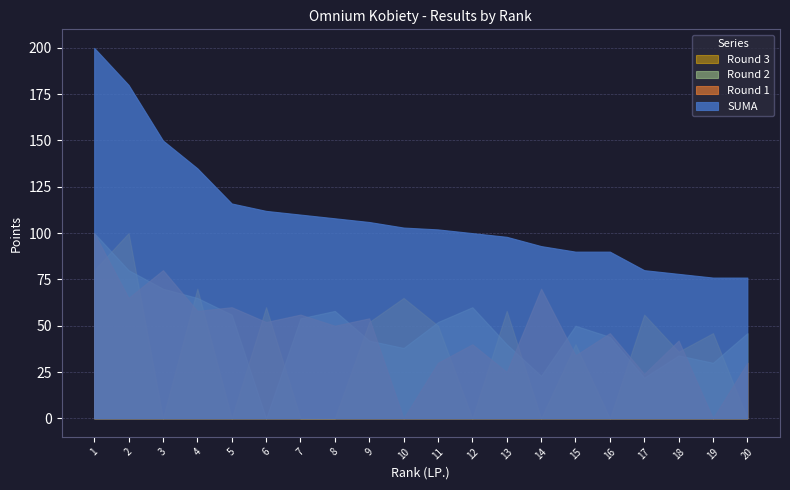

At which label does Round 2 reach its peak?

1